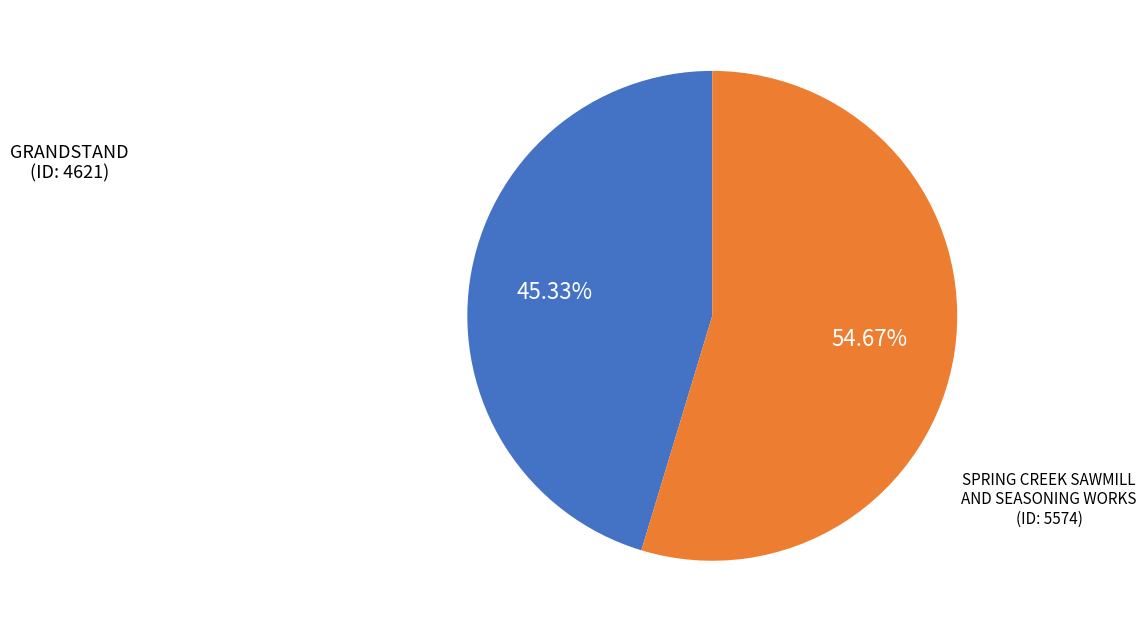

To the nearest percent, what is the combined percentage of GRANDSTAND and SPRING CREEK SAWMILL AND SEASONING WORKS?

100%